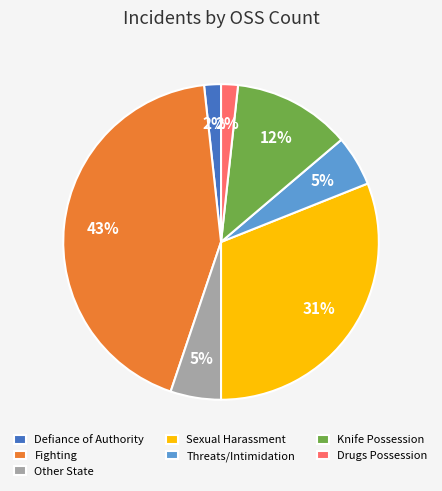

Which category has the biggest portion of the pie?

Fighting